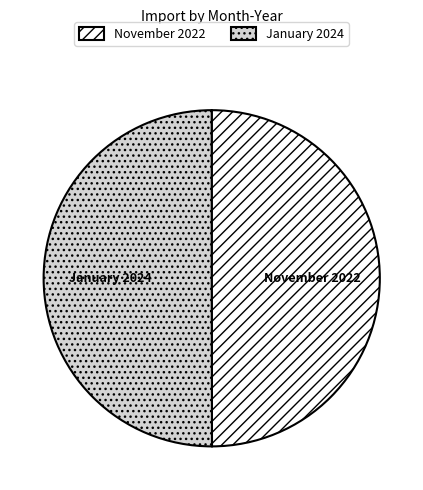

The January 2024 slice represents 50% of the pie. True or false?

True